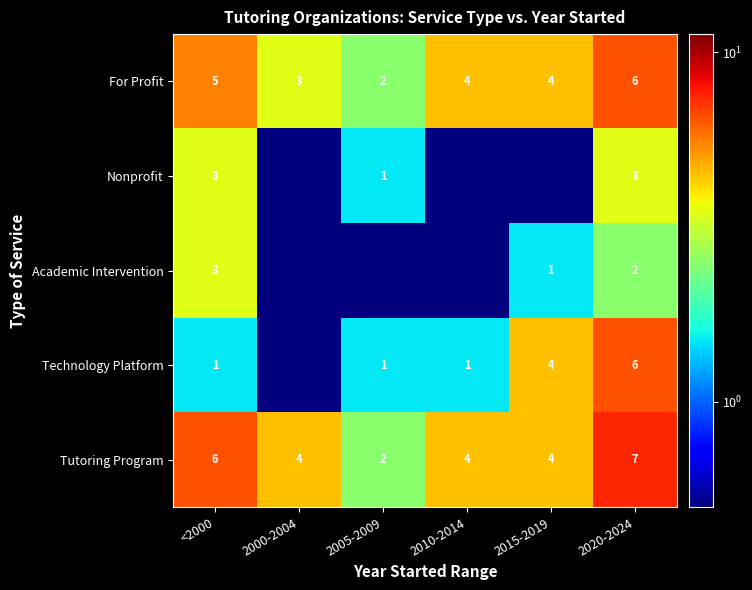

How many For Profit values are between 3 and 5?

4